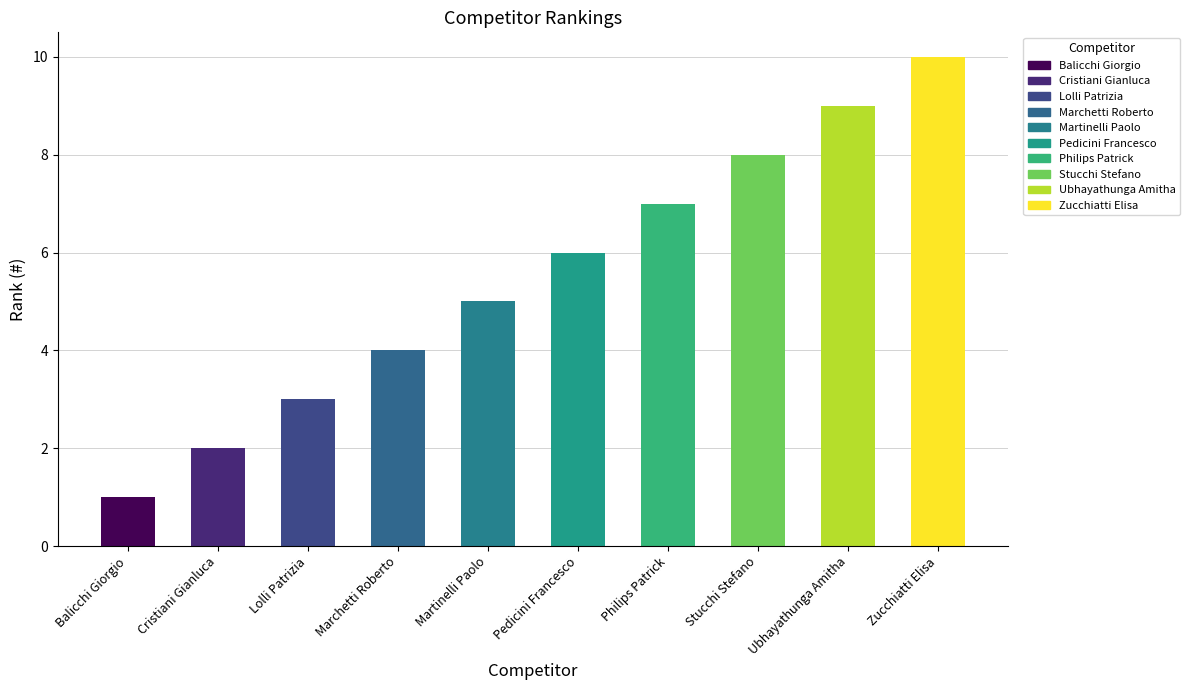

What is the label of the 5th bar from the left?

Martinelli Paolo